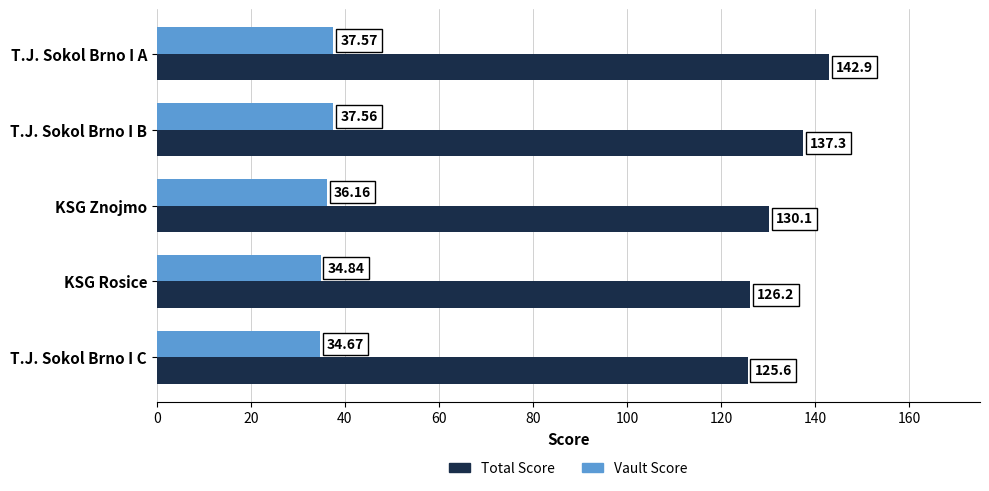

List the labels in order of Vault Score value, smallest first.

T.J. Sokol Brno I C, KSG Rosice, KSG Znojmo, T.J. Sokol Brno I B, T.J. Sokol Brno I A